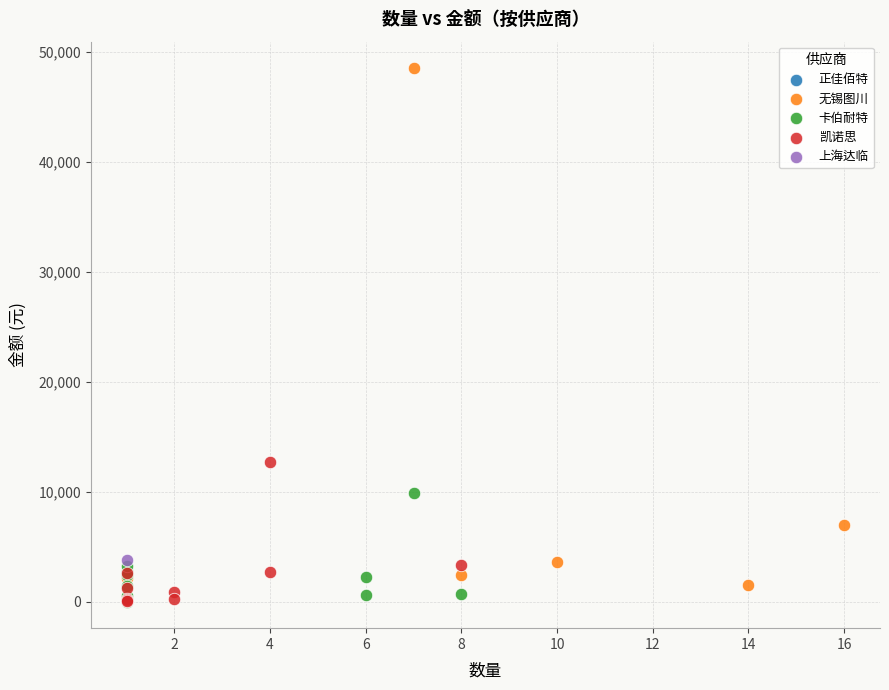

Which series contains the highest Y value?

无锡图川